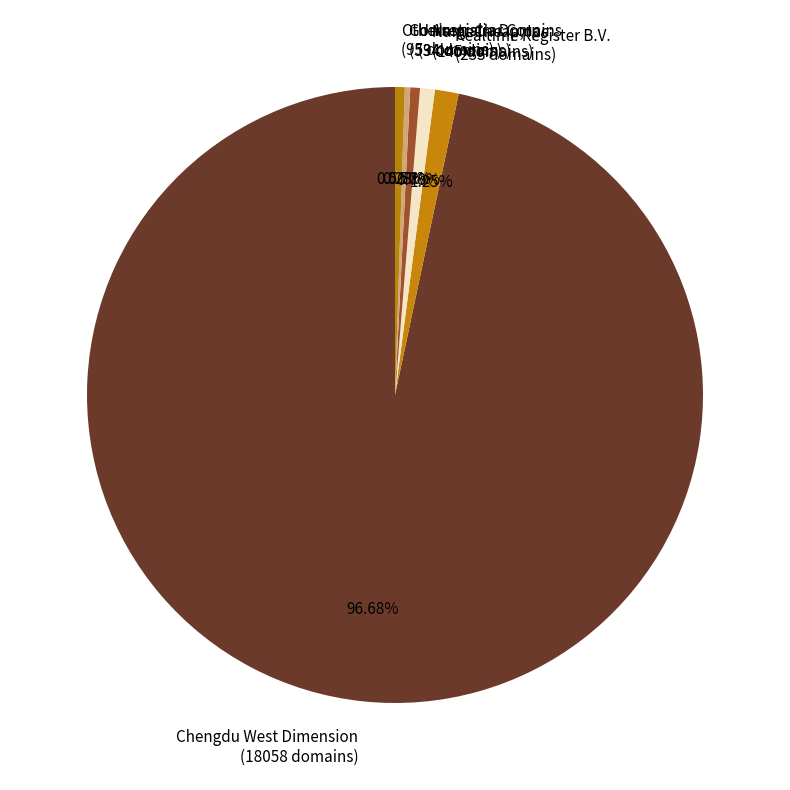

Which slice represents more than half of the pie?

Chengdu West Dimension (18058 domains)